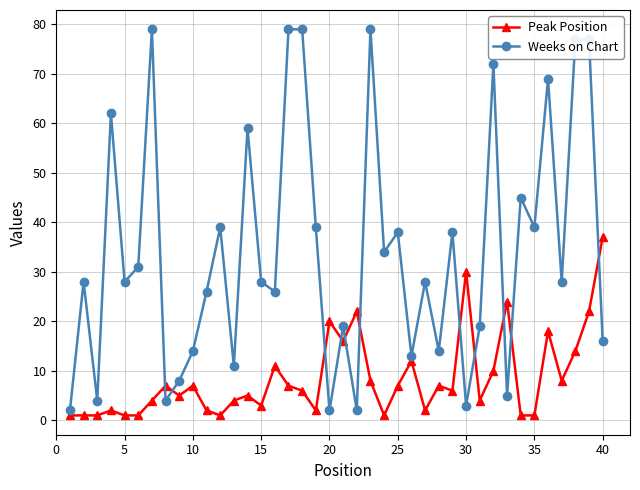

True or false: Peak Position and Weeks on Chart cross at least once.

True